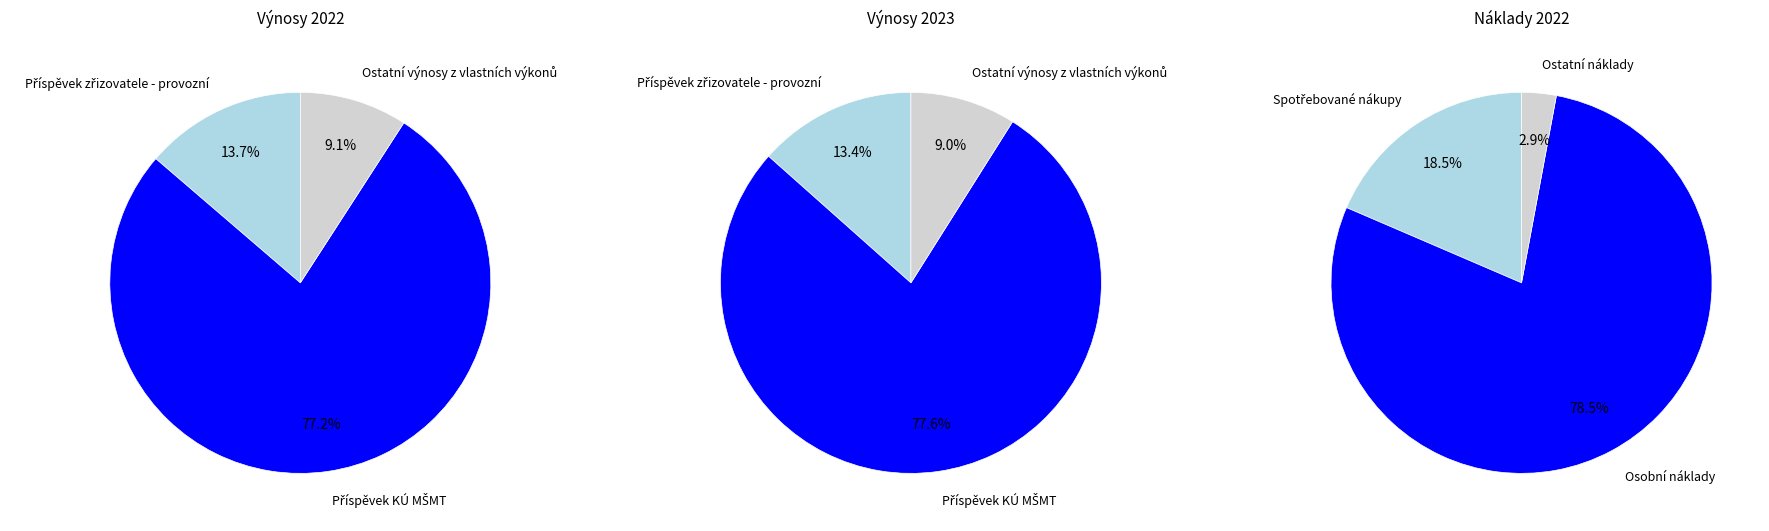

Is Příspěvek KÚ MŠMT the majority of the pie?

Yes